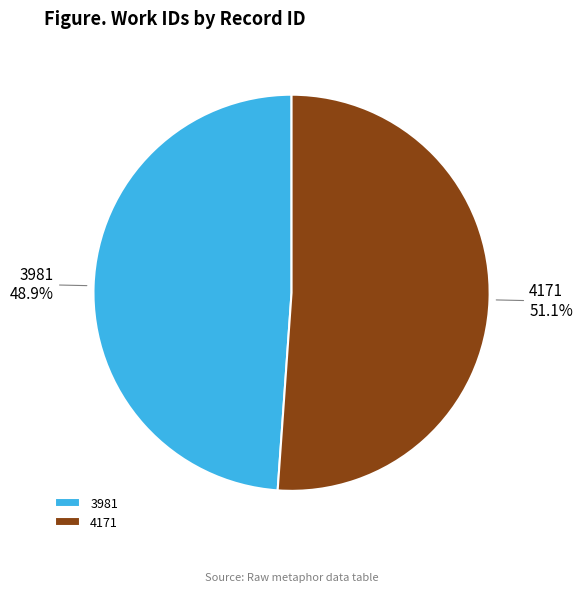

Does 4171 represent more than half of the total?

Yes